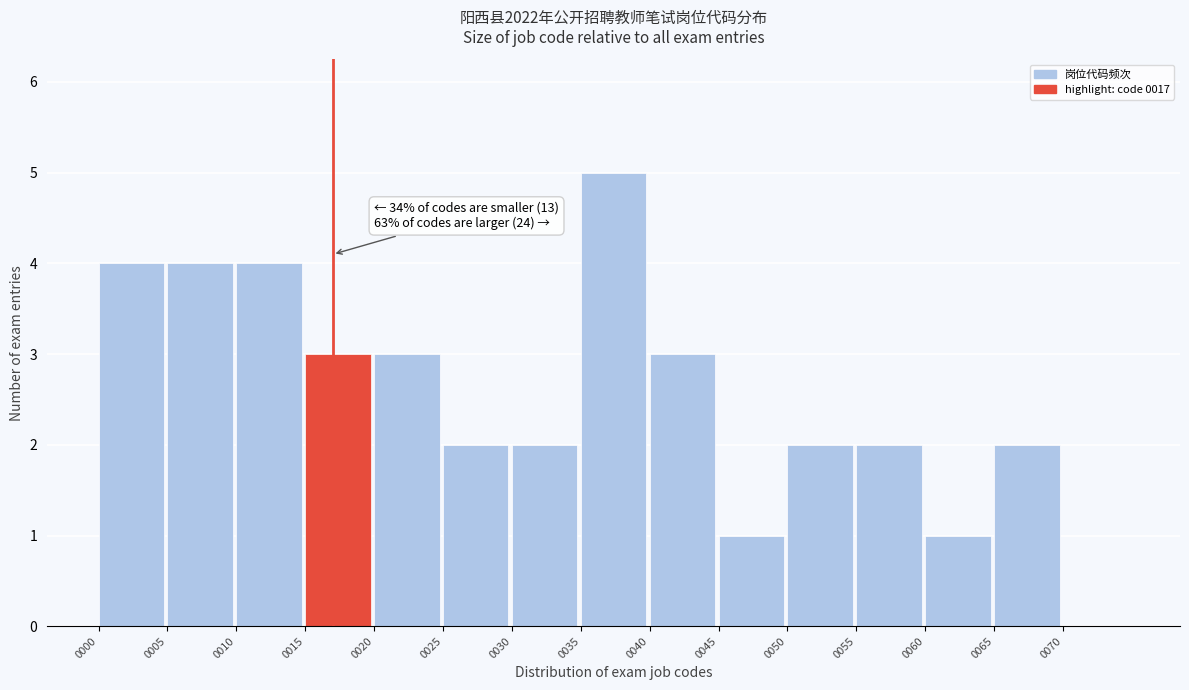

Over which range of the x-axis is the bar tallest?

35 to 40